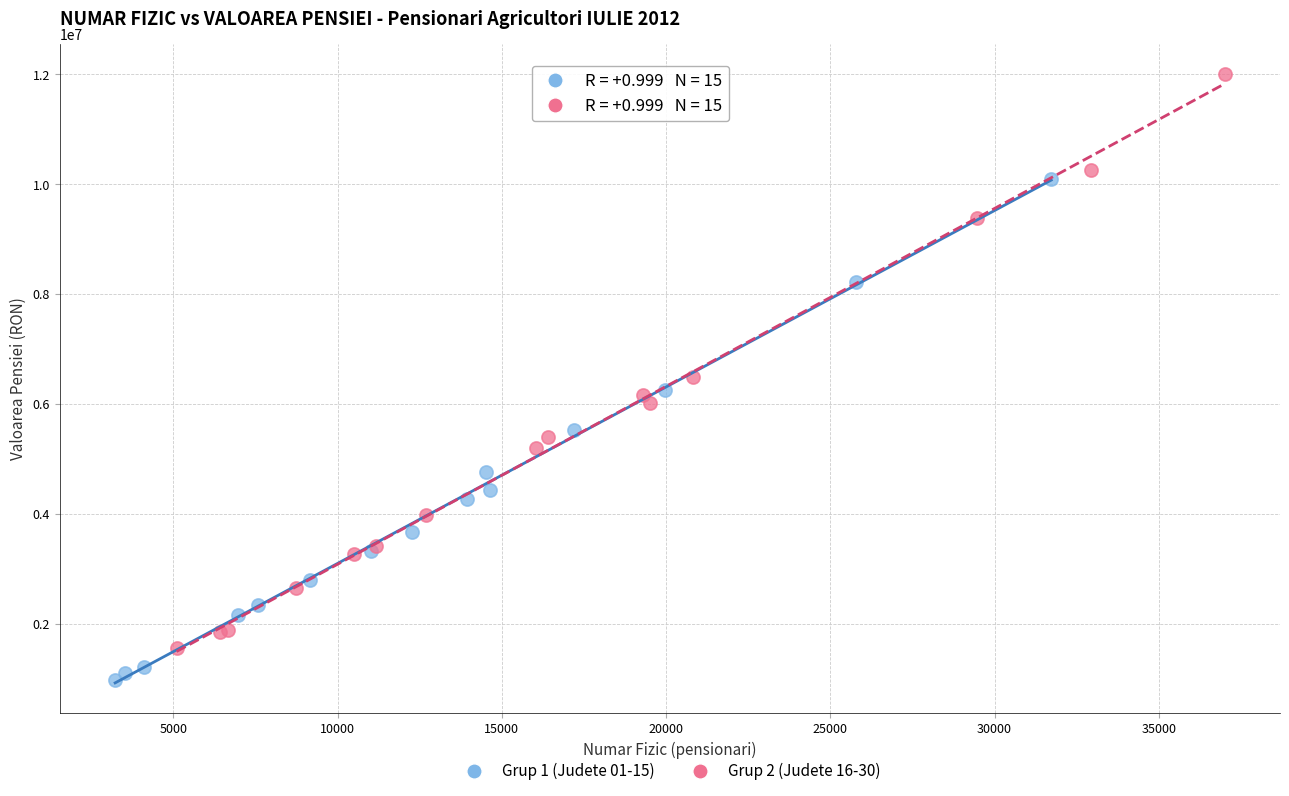

Which series reaches the minimum Y coordinate?

Grup 1 (Judete 01-15)